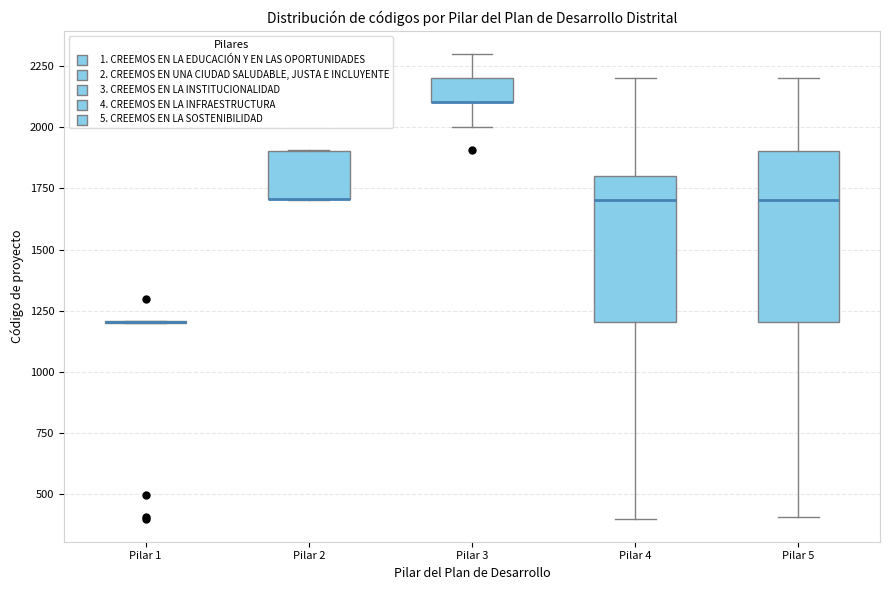

Reading left to right, transcribe this box plot: for each box, give where its median line is, the range the box spans, and where its two whiskers end, as read against the y-axis. The values are not printed on the chart, so give them approximately, as read against the axis.

Pilar 1: box collapsed to a line at 1200, whiskers 1200 to 1200
Pilar 2: median 1700 (drawn on the box's lower edge), box 1700 to 1900, whiskers 1700 to 1900
Pilar 3: median 2100 (drawn on the box's lower edge), box 2100 to 2200, whiskers 2000 to 2300
Pilar 4: median 1700, box 1200 to 1800, whiskers 400 to 2200
Pilar 5: median 1700, box 1200 to 1900, whiskers 400 to 2200